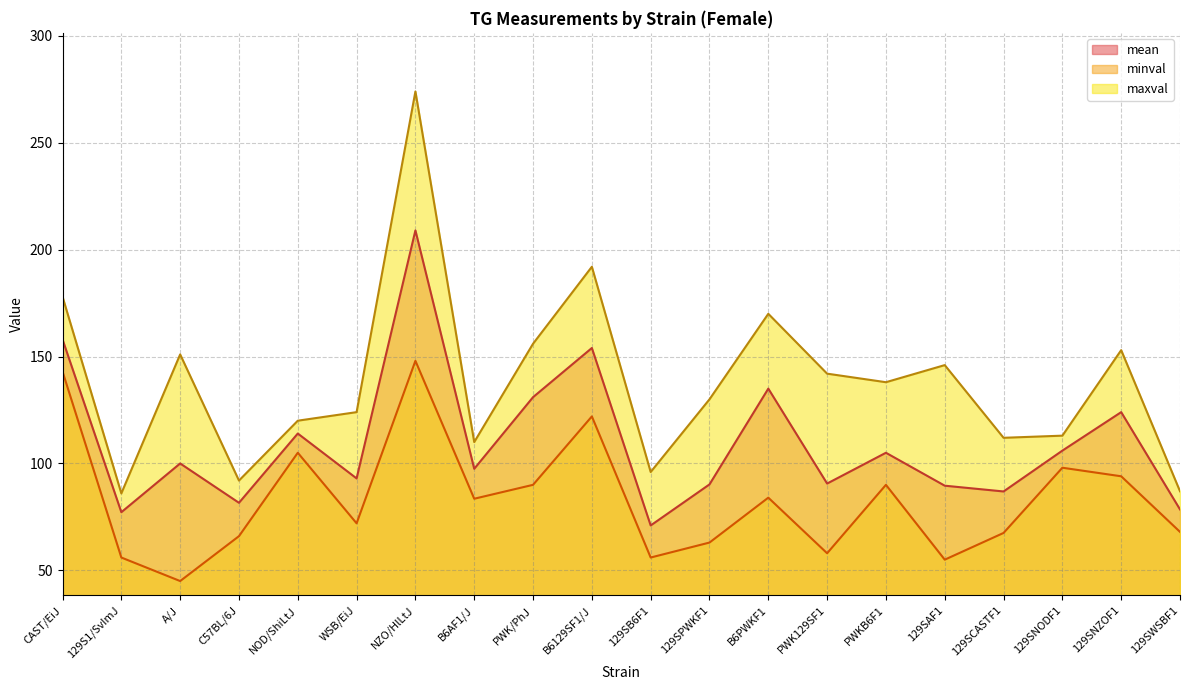

What is the sum of the mean values at 129SPWKF1 and 129SNODF1?

196.2